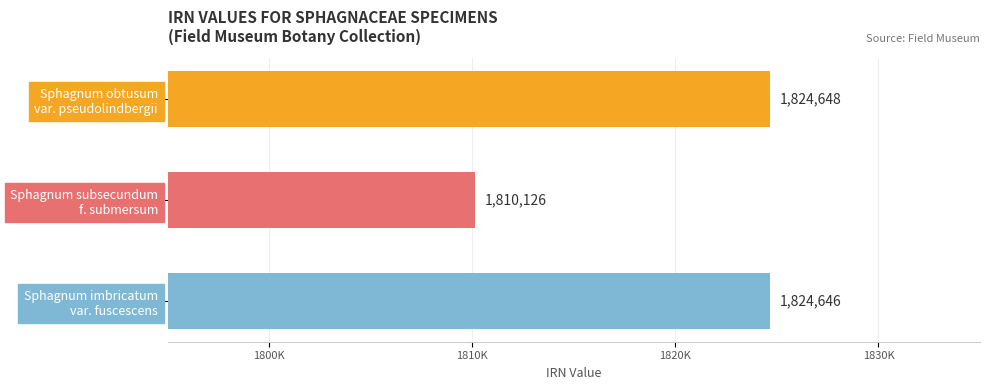

Rank the categories by value from highest to lowest.

Sphagnum obtusum
var. pseudolindbergii, Sphagnum imbricatum
var. fuscescens, Sphagnum subsecundum
f. submersum